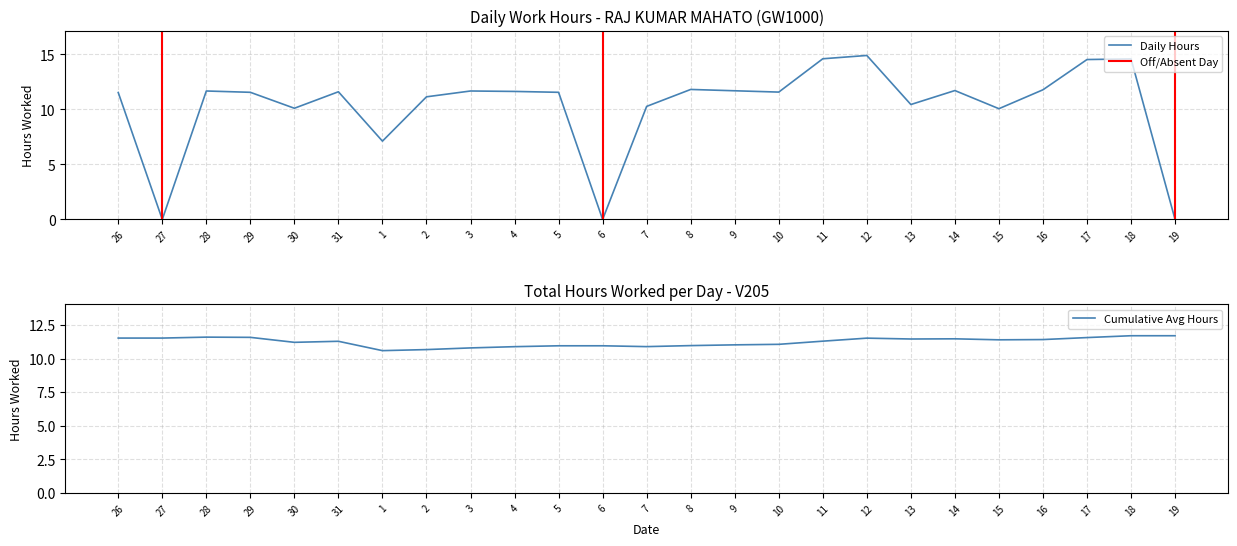

Reading left to right, extract all data points from this chart.

Daily Hours: 11.5	0.0	11.7	11.6	10.1	11.6	7.1	11.2	11.7	11.6	11.6	0.0	10.3	11.8	11.7	11.6	14.6	14.9	10.4	11.7	10.1	11.8	14.5	14.6	0.0
Cumulative Avg Hours: 11.5	11.5	11.6	11.6	11.2	11.3	10.6	10.7	10.8	10.9	11.0	11.0	10.9	11.0	11.0	11.1	11.3	11.5	11.5	11.5	11.4	11.4	11.6	11.7	11.7